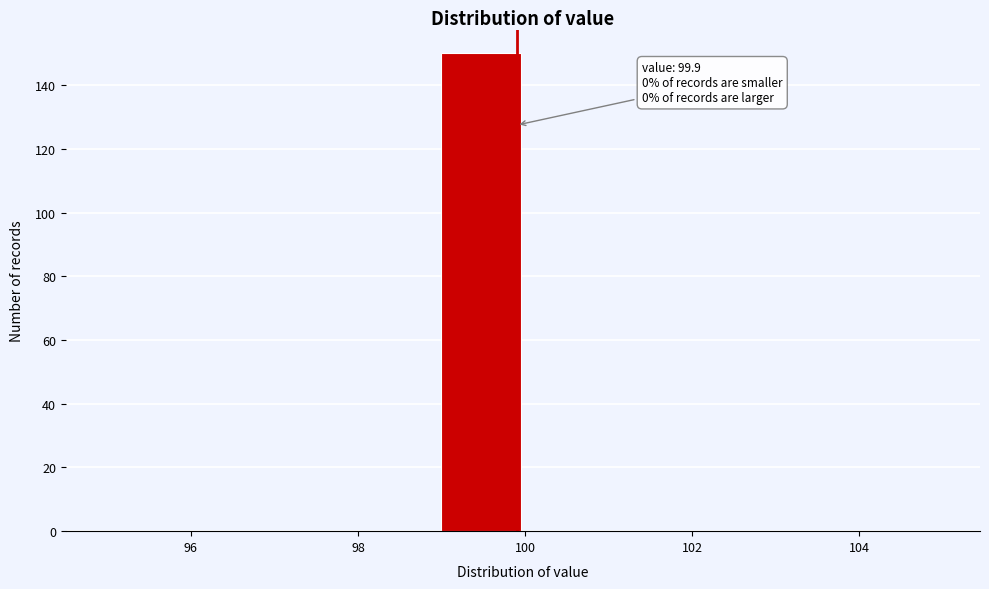

Over which range of the x-axis is the bar tallest?

99 to 100